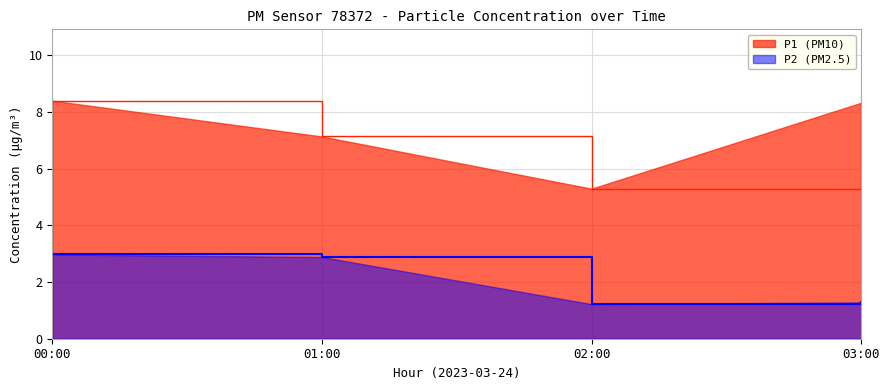

How many lines are shown in the chart?

2